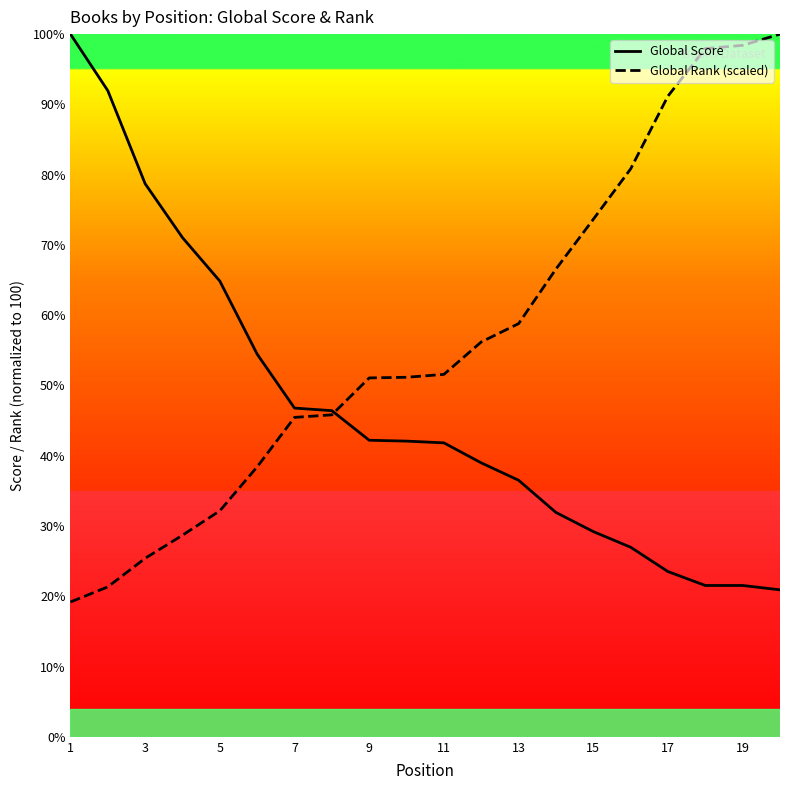

Which series has the largest total across all categories?

Global Rank (scaled)